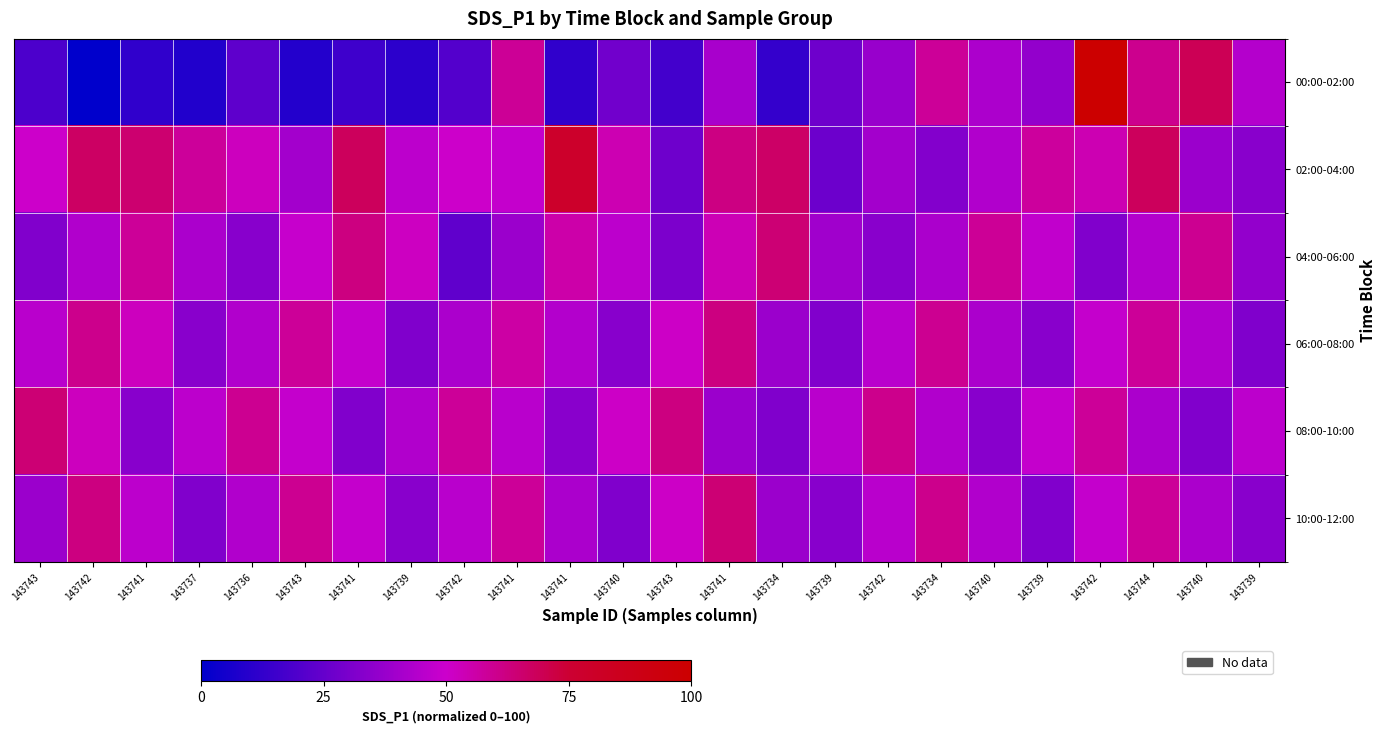

At which category does the chart reach its minimum across all series?

143742